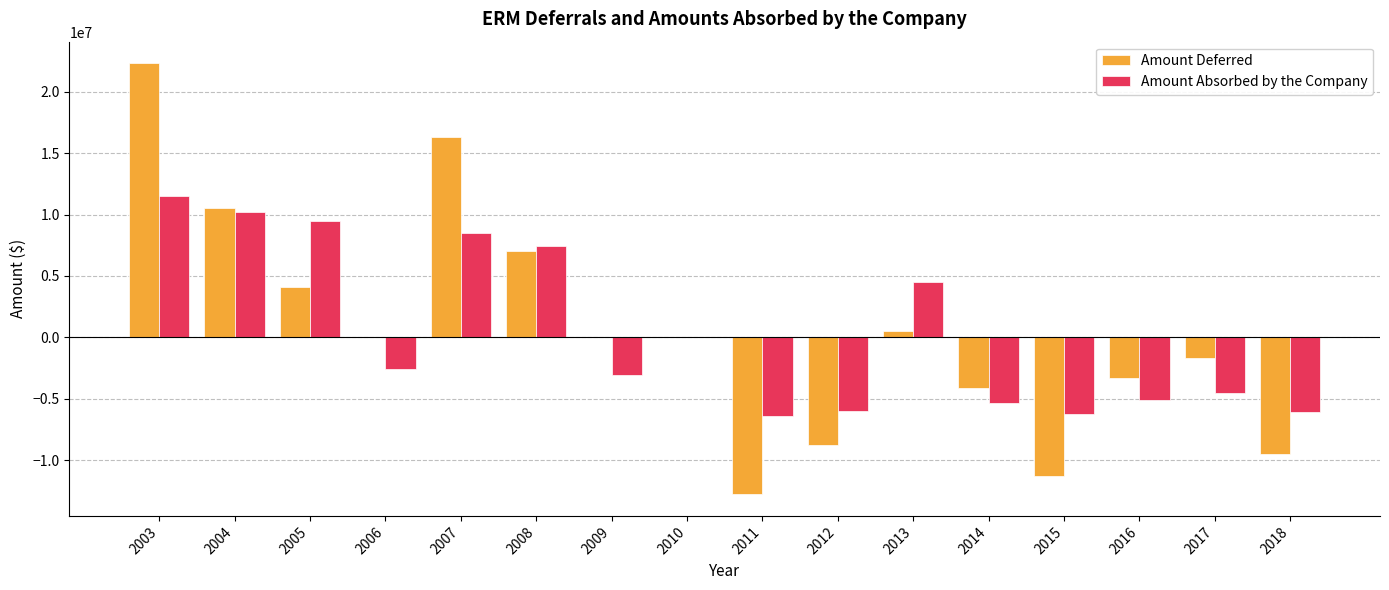

Are the bars grouped side by side (vs. stacked)?

Yes